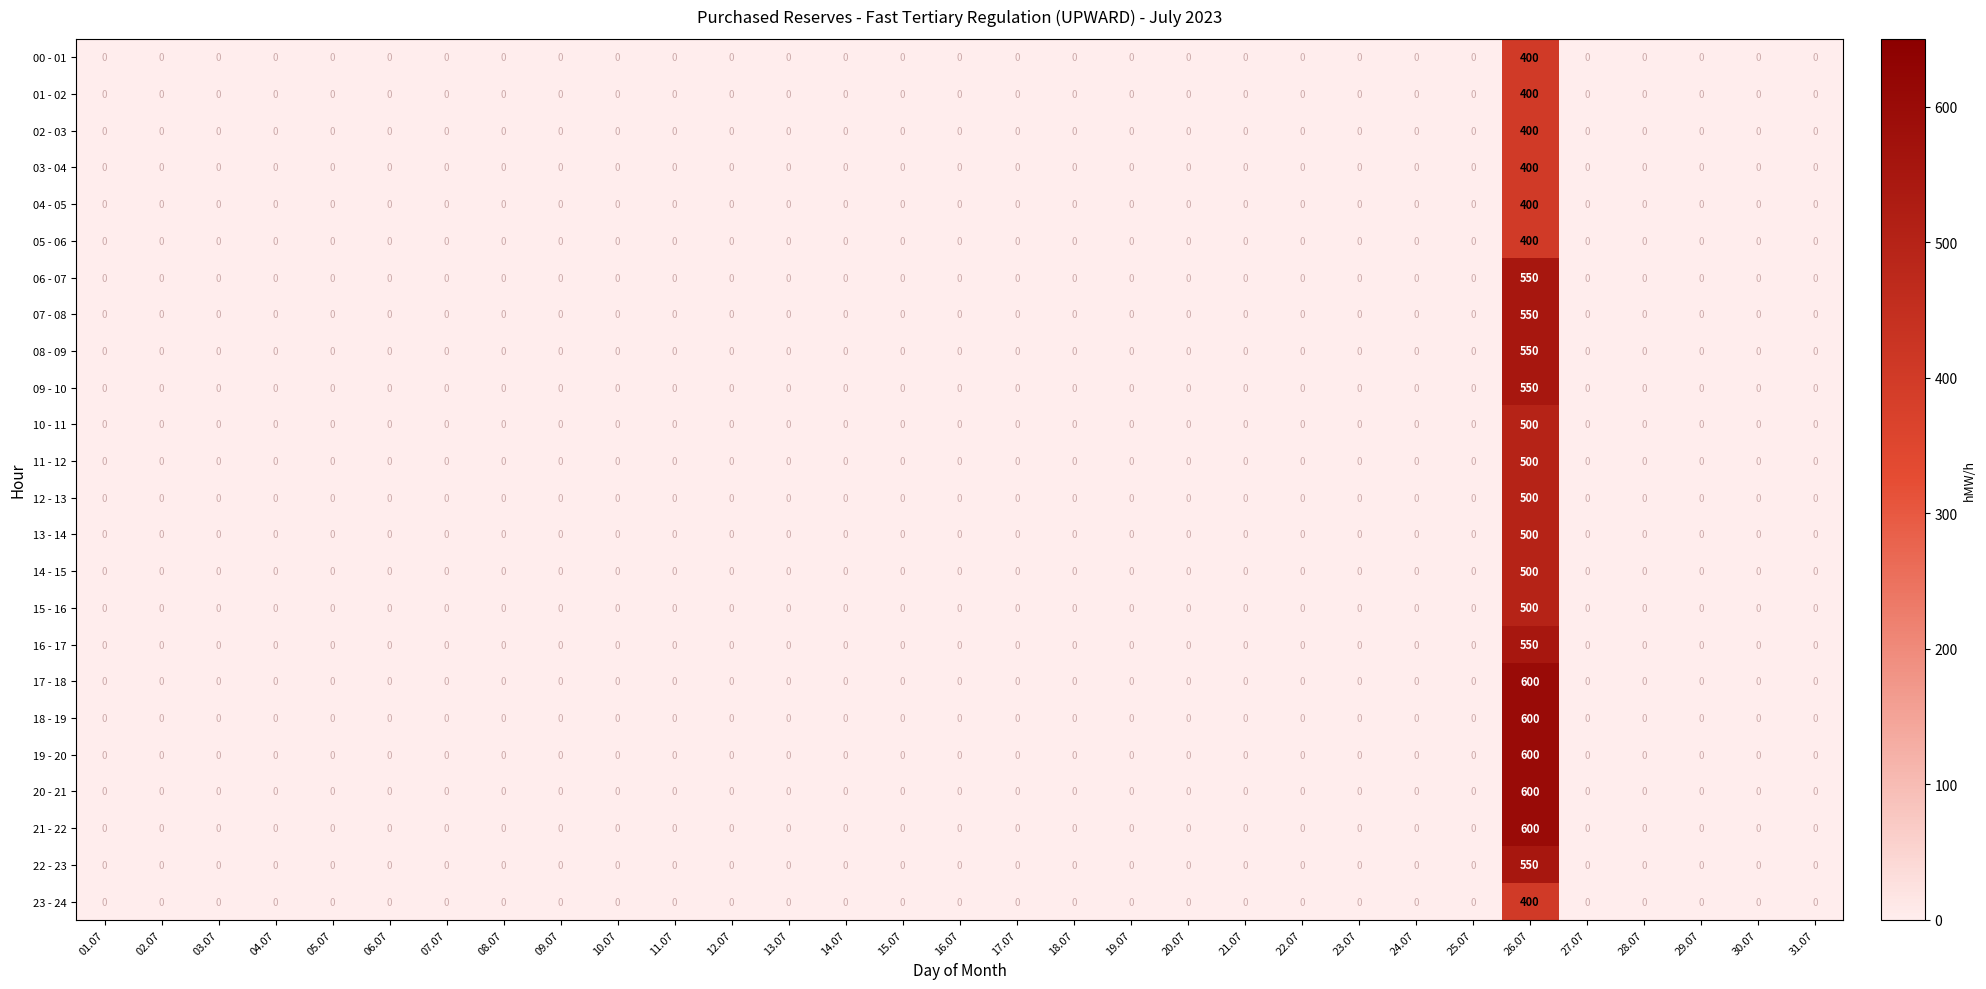

What is the maximum value shown in the chart?

600